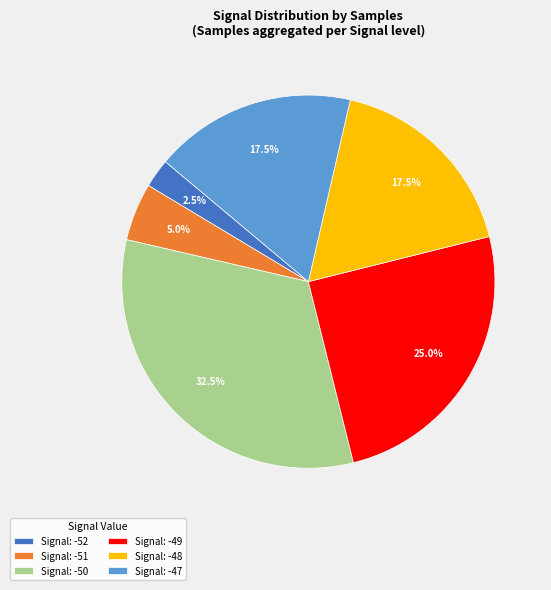

How many slices are in this pie chart?

6